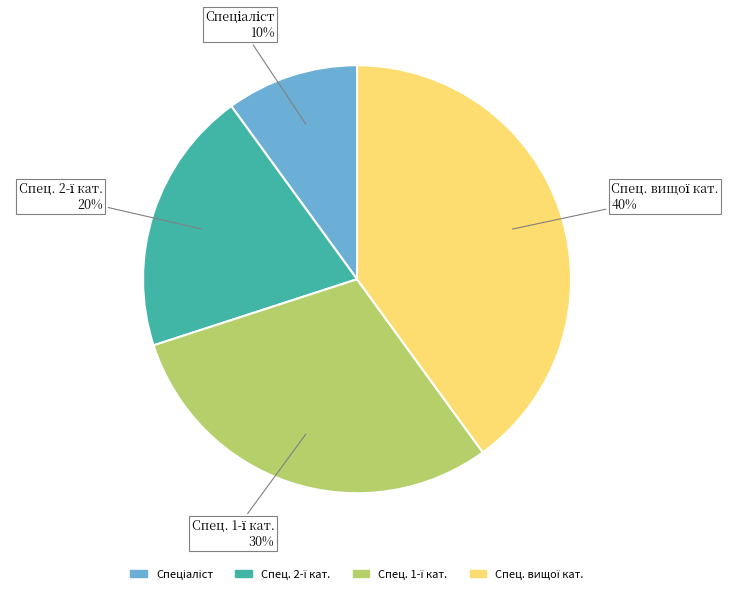

Is there a majority slice in this chart?

No